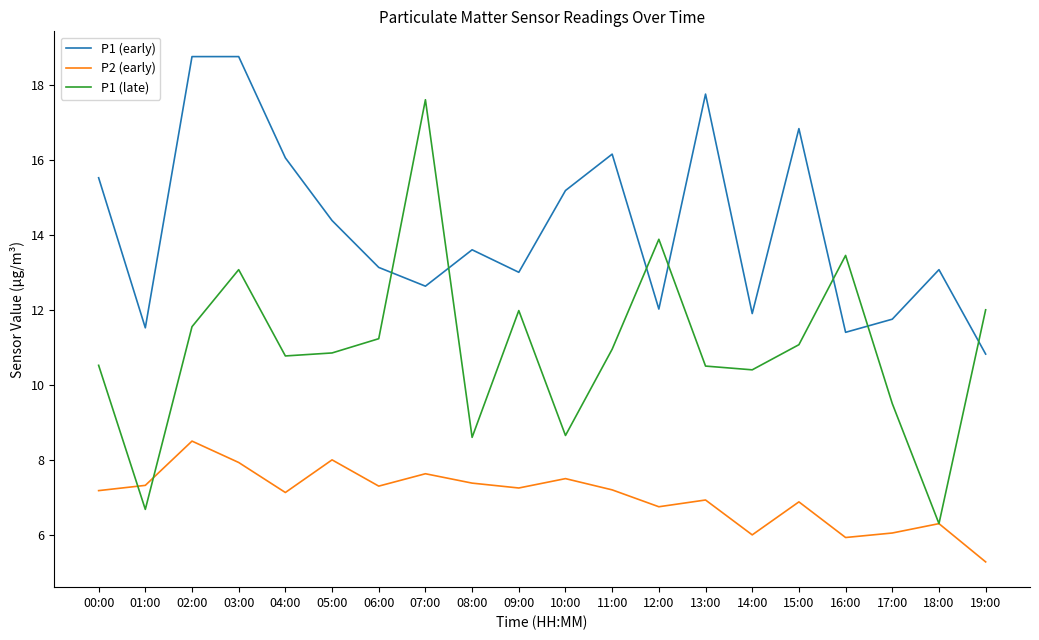

Rank the series by their average value, from highest to lowest.

P1 (early), P1 (late), P2 (early)